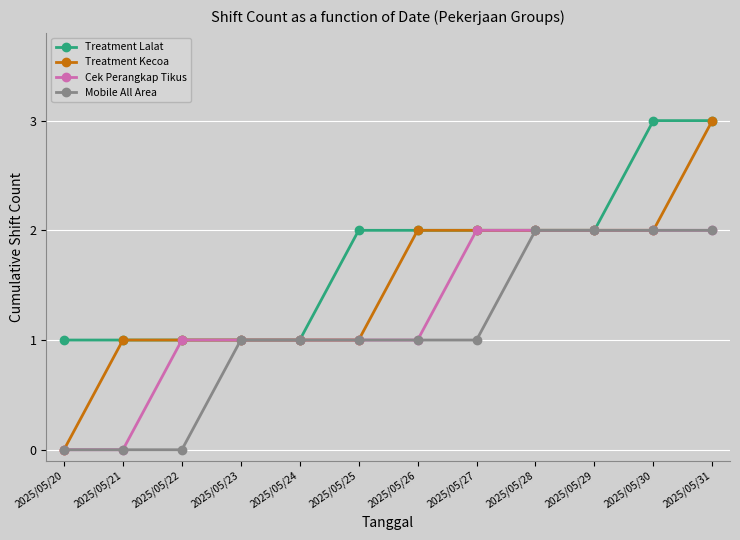

Which series has the largest range (max minus min)?

Treatment Kecoa